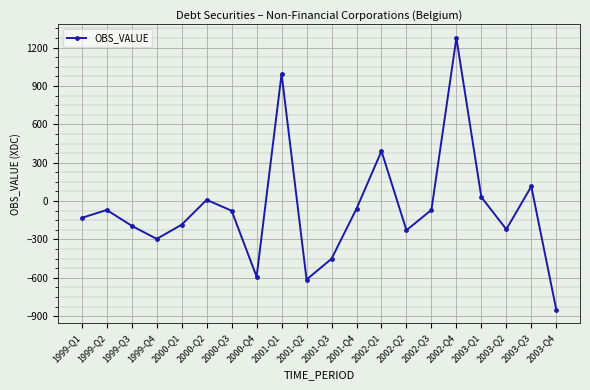

What is the average value?

-60.9